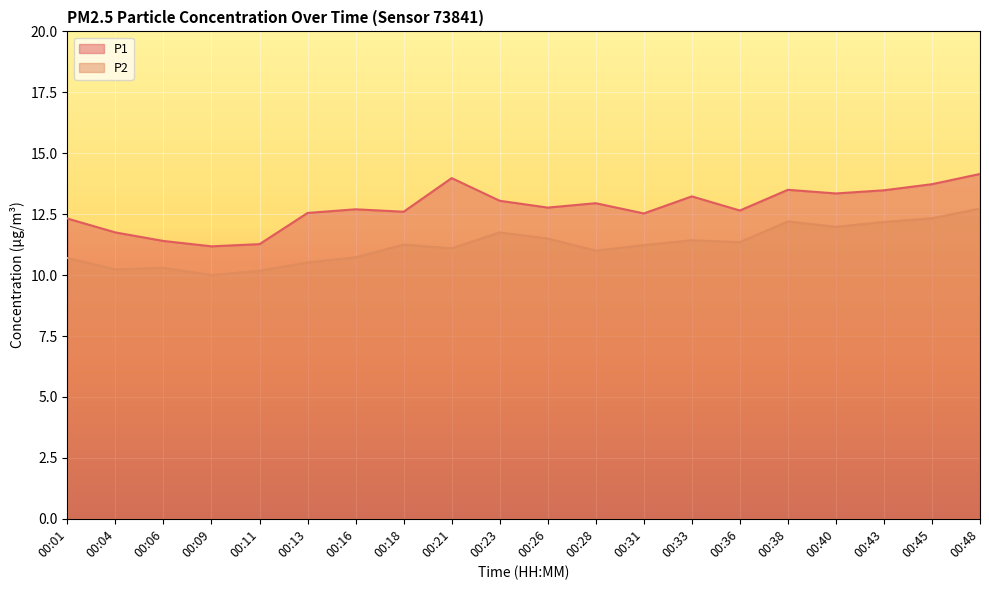

The P2 series shows 19.4 at 00:38. True or false?

False